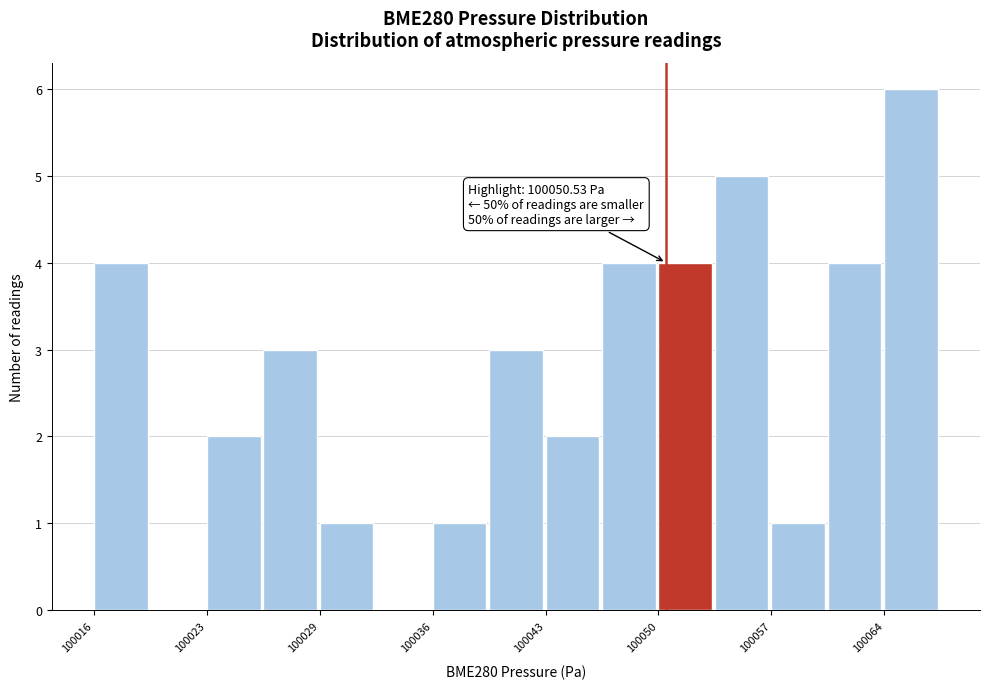

Around what value on the x-axis is the tallest bar? Give the approximate position of its centre, as read against the axis.

100065